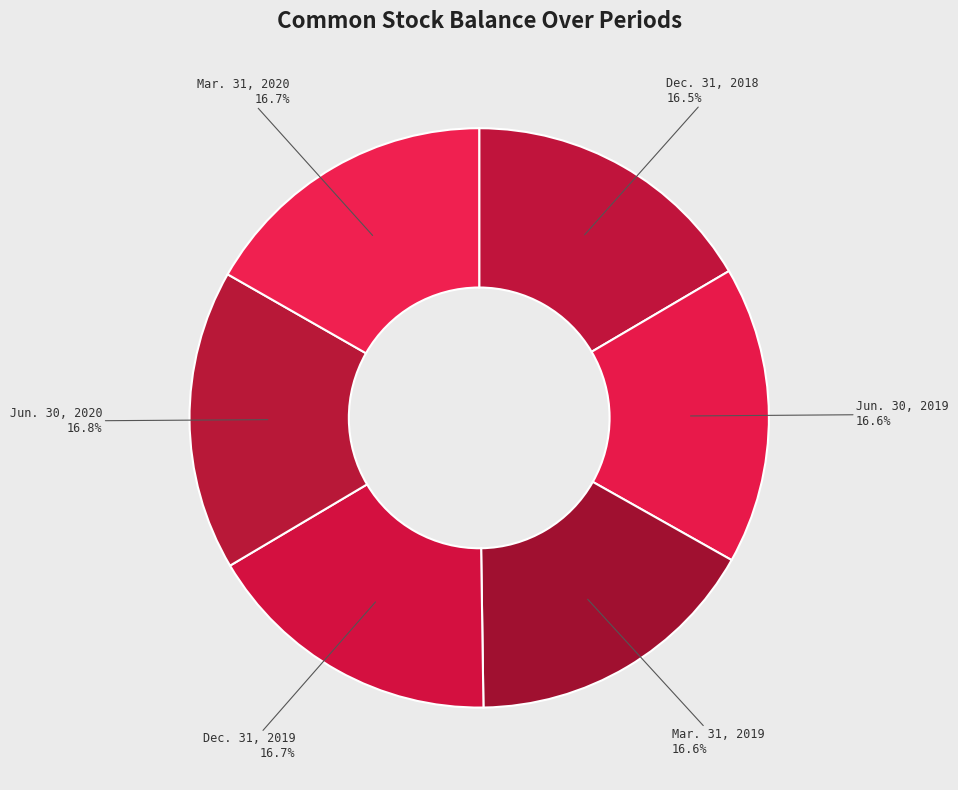

How much of the chart is everything except Jun. 30, 2019?

83.4%